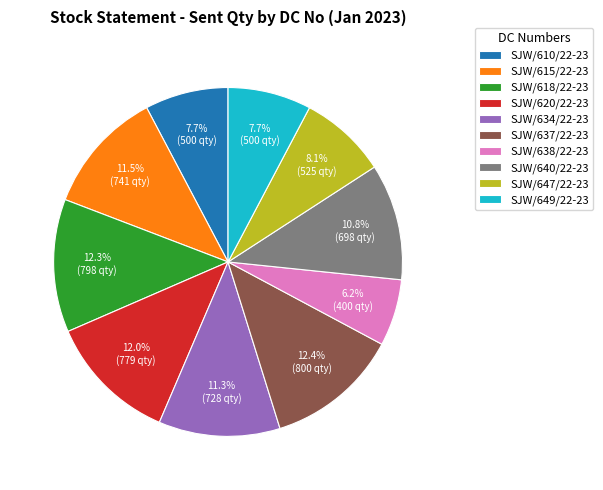

What is the smallest slice in the pie chart?

SJW/638/22-23